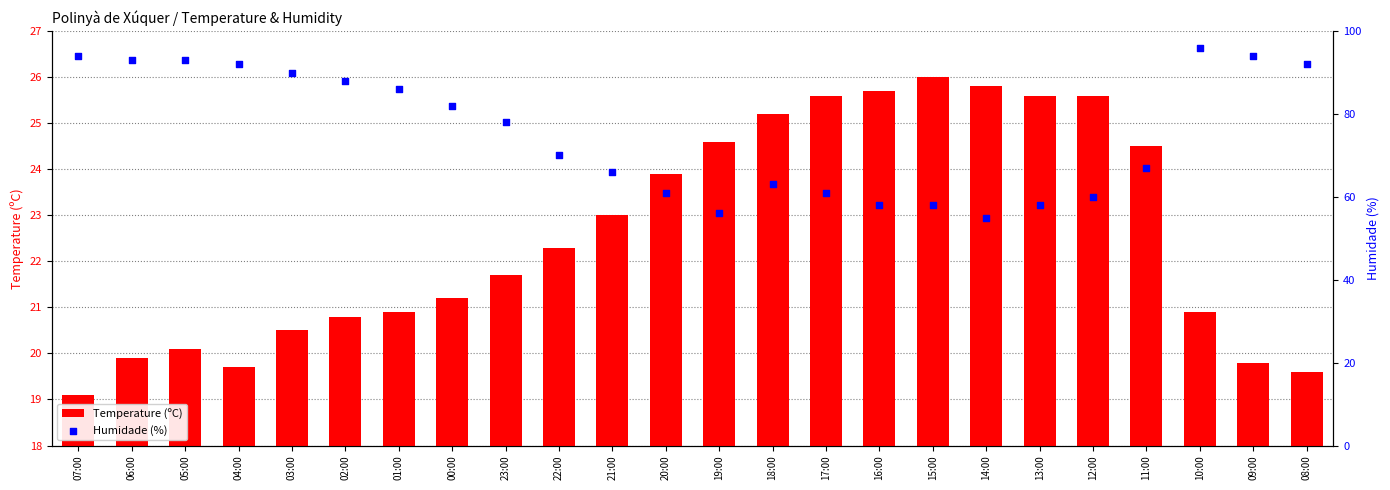

Which series contains the highest Y value?

Humidade (%)